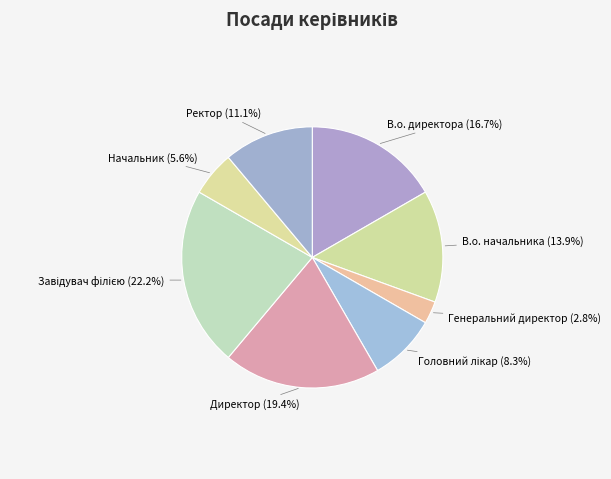

How many slices are in this pie chart?

8